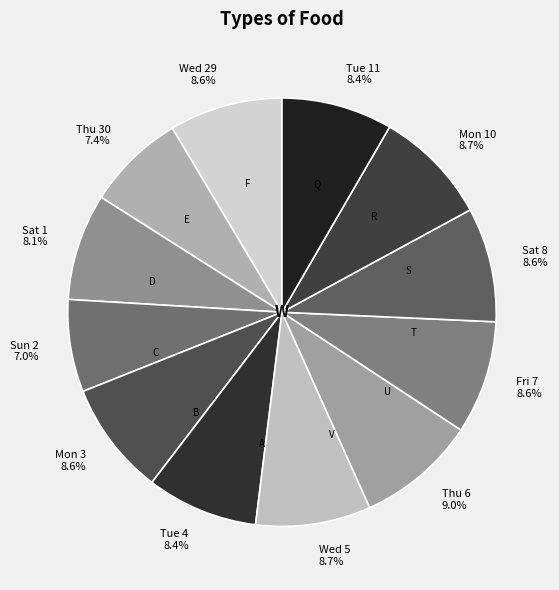

Is the sum of Tue 11 and Thu 30 greater than half?

No